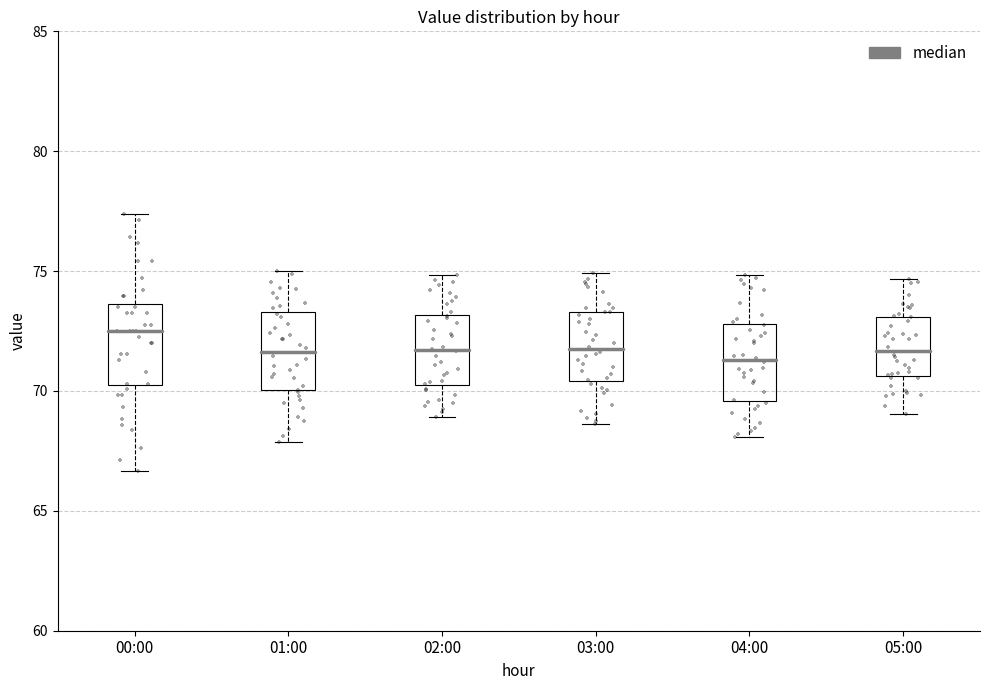

Reading left to right, transcribe this box plot: for each box, give where its median line is, the range the box spans, and where its two whiskers end, as read against the y-axis. The values are not printed on the chart, so give them approximately, as read against the axis.

00:00: median 72.5, box 70.5 to 73.5, whiskers 66.5 to 77.5
01:00: median 71.5, box 70.0 to 73.5, whiskers 68.0 to 75.0
02:00: median 71.5, box 70.0 to 73.0, whiskers 69.0 to 75.0
03:00: median 71.5, box 70.5 to 73.5, whiskers 68.5 to 75.0
04:00: median 71.5, box 69.5 to 73.0, whiskers 68.0 to 75.0
05:00: median 71.5, box 70.5 to 73.0, whiskers 69.0 to 74.5